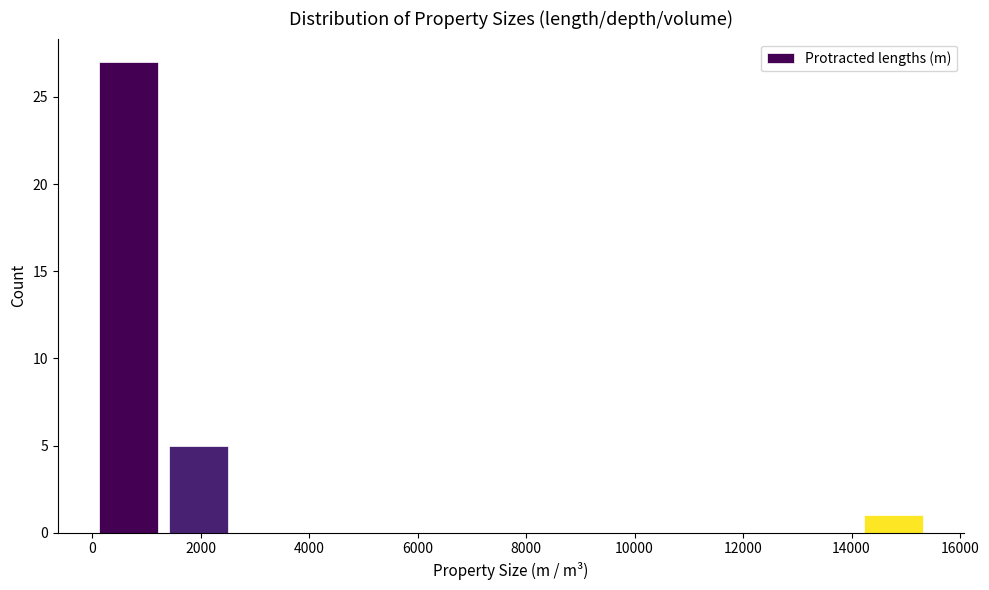

What is the height of the bar covering 0 to 1400 on the x-axis? Neither the bar edges nor the heights are printed on the chart, so give them approximately, as read against the axes.

27